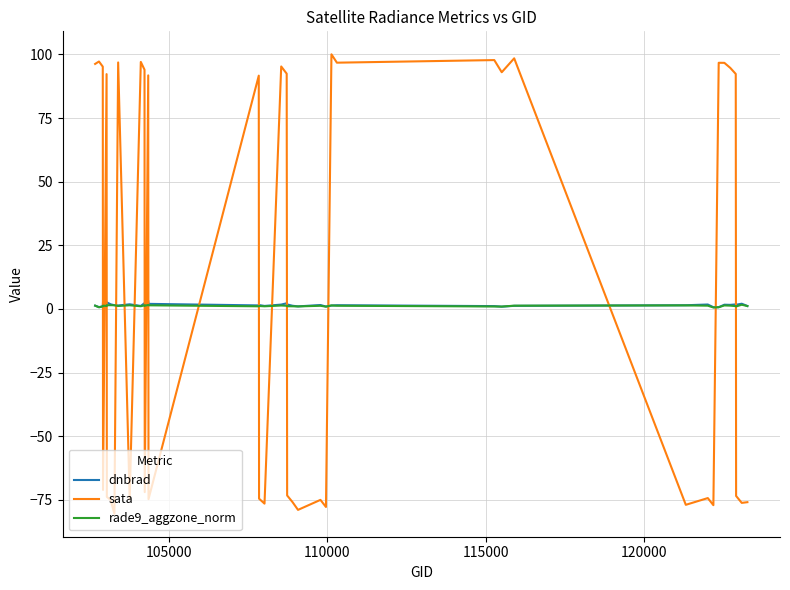

Does the chart have visible grid lines?

Yes